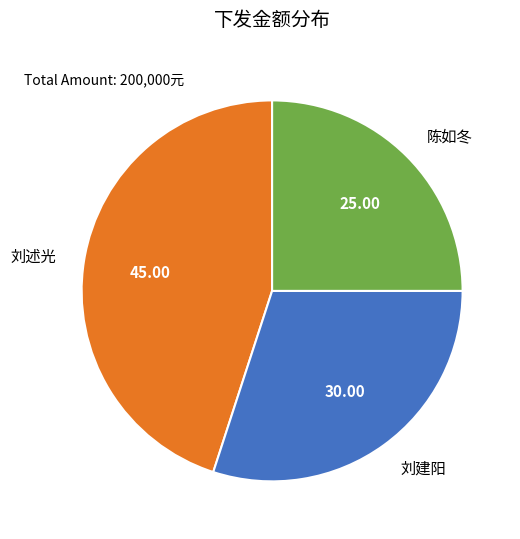

Between 陈如冬 and 刘建阳, which is larger?

刘建阳